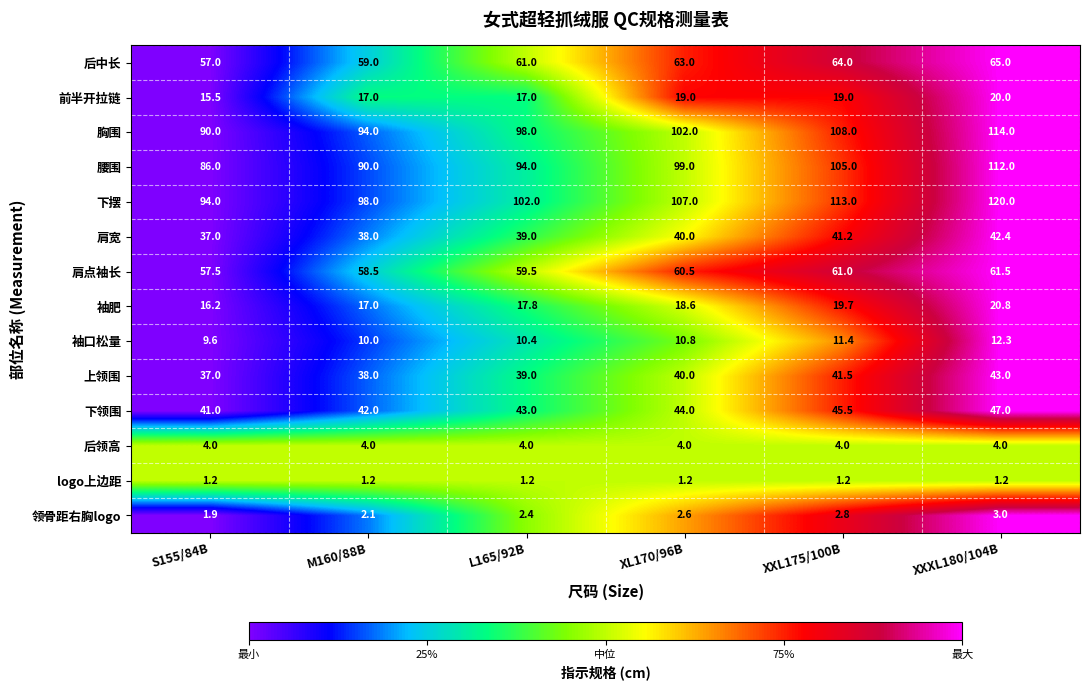

At which category is the sum across all series the highest?

XXXL180/104B